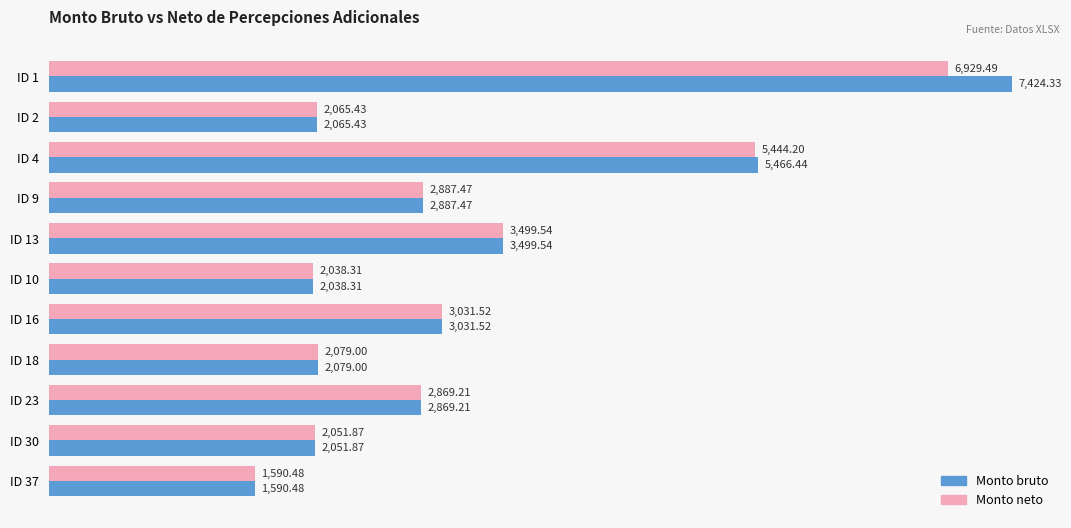

Which series has the largest total across all categories?

Monto bruto